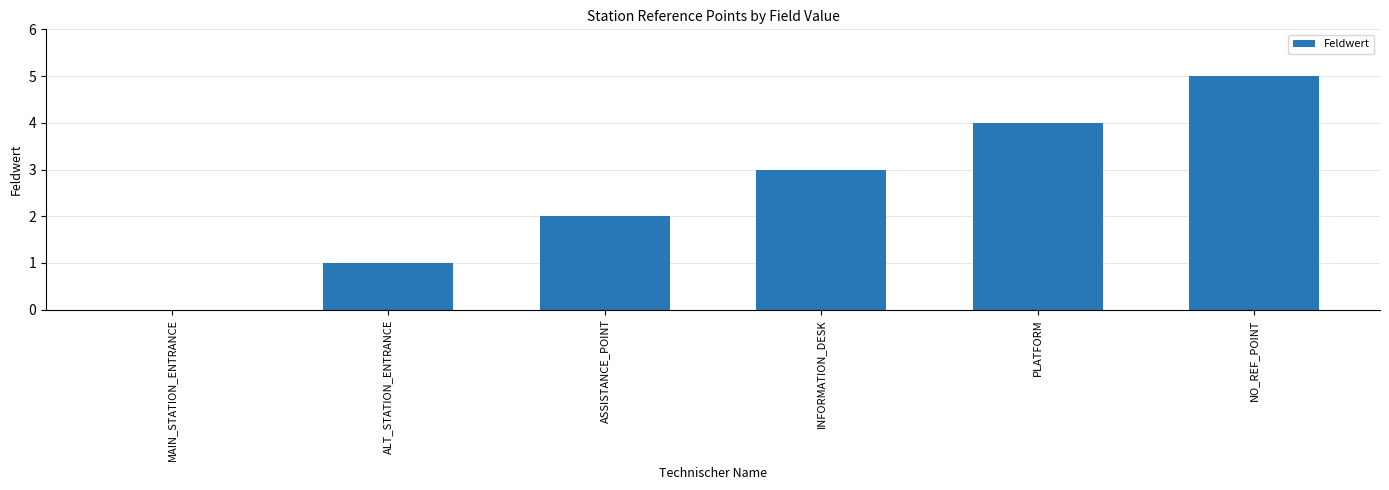

How many positive values are there?

5